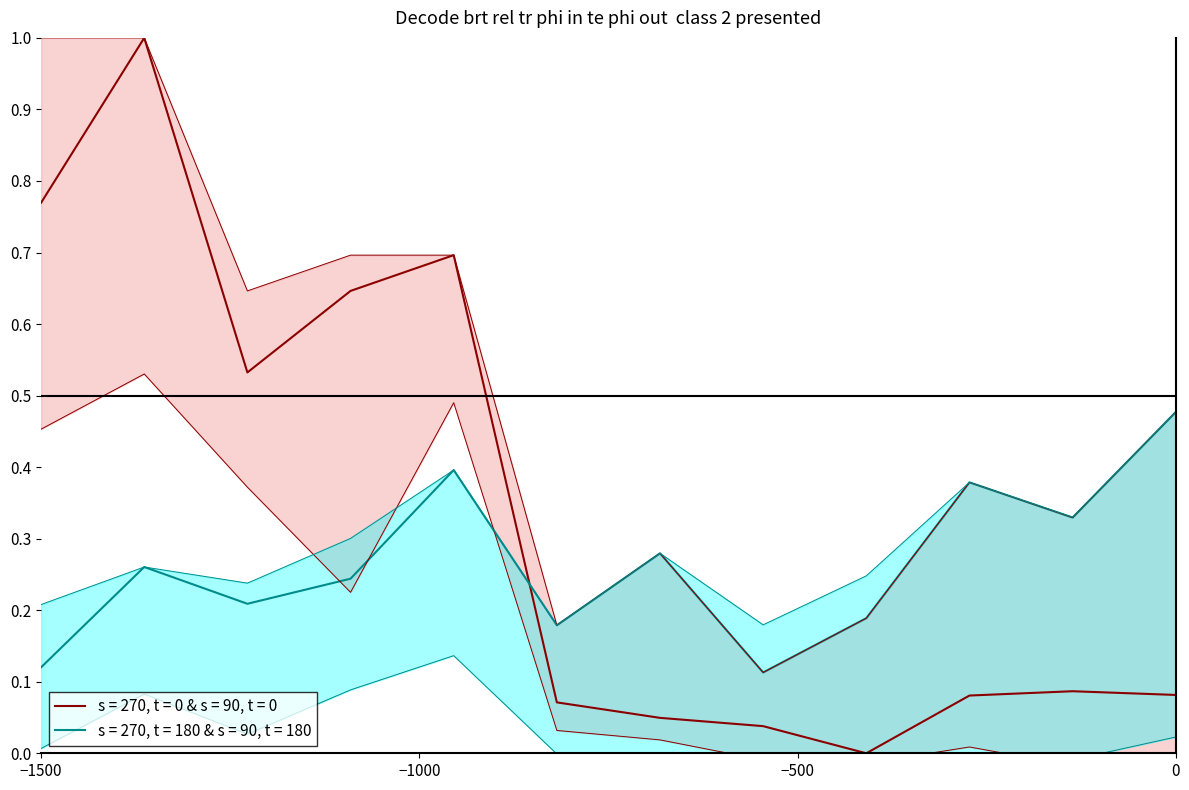

How many lines are shown in the chart?

2